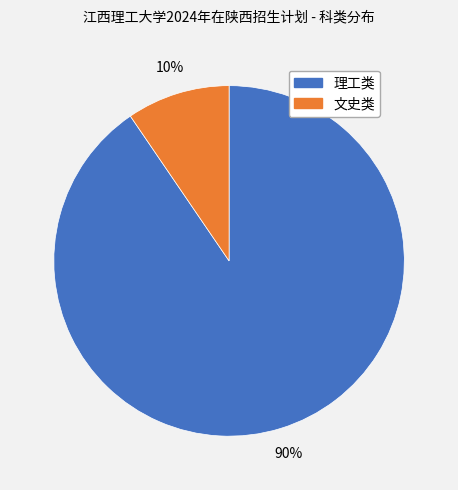

How many segments does this pie chart have?

2